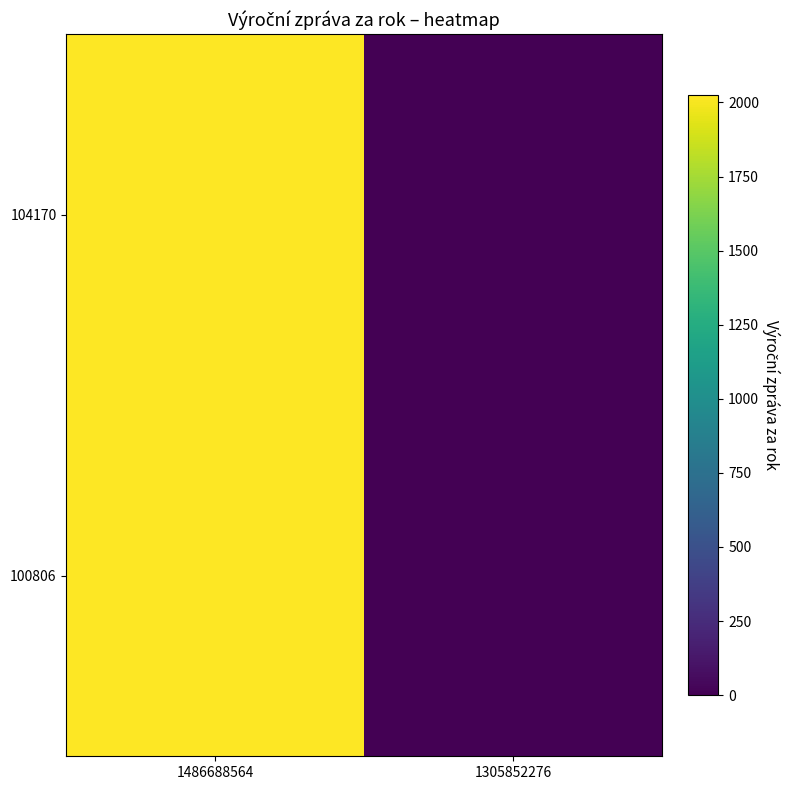

Reading left to right, transcribe all the data shown in this chart.

104170: 1486688564=2024	1305852276=0
100806: 1486688564=2023	1305852276=0